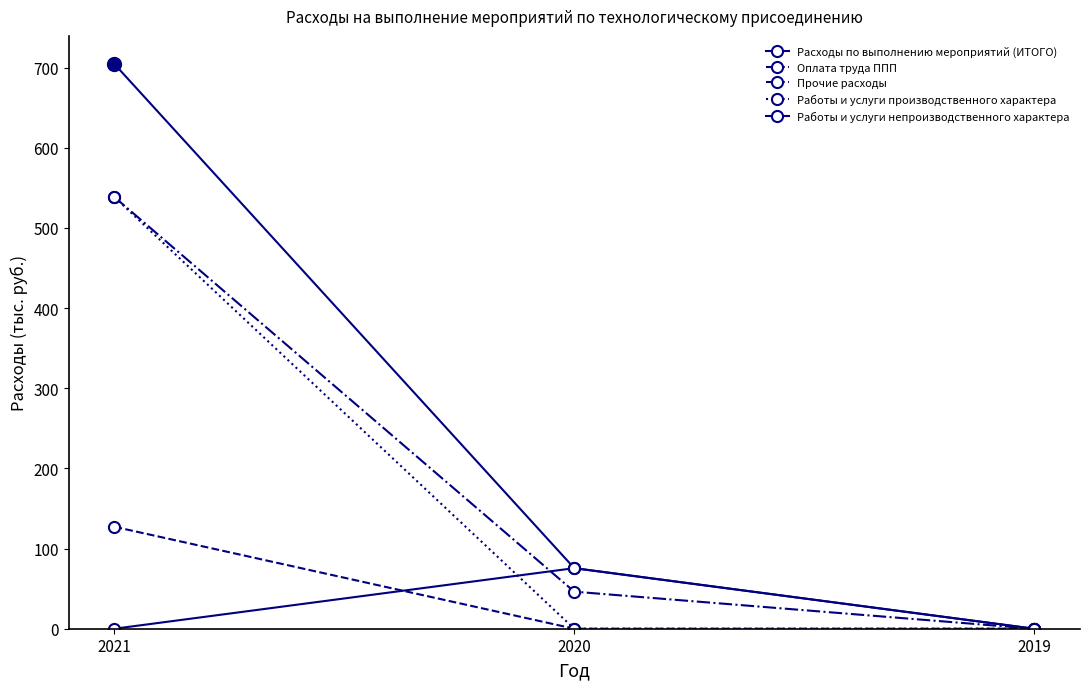

Reading left to right, what are all the values shown in this chart?

Расходы по выполнению мероприятий (ИТОГО): 2021=704.5	2020=75.6	2019=0.0
Оплата труда ППП: 2021=127.2	2020=0.0	2019=0.0
Прочие расходы: 2021=538.5	2020=46.2	2019=0.0
Работы и услуги производственного характера: 2021=538.5	2020=0.0	2019=0.0
Работы и услуги непроизводственного характера: 2021=0.0	2020=75.6	2019=0.0